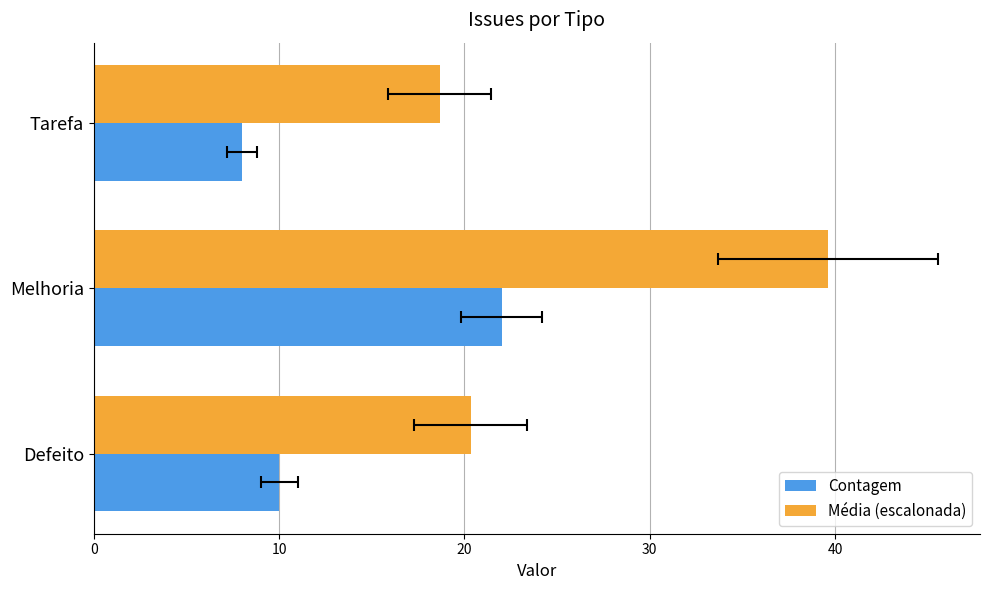

True or false: Contagem has a value of 10.0 at 0.

True